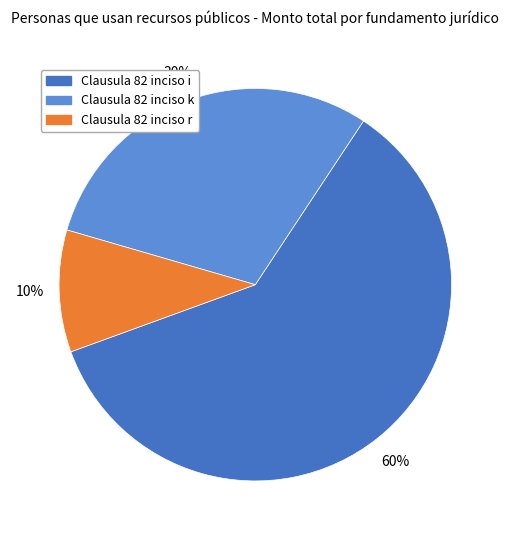

Do Clausula 82 inciso i and Clausula 82 inciso r together represent more than half of the pie?

Yes